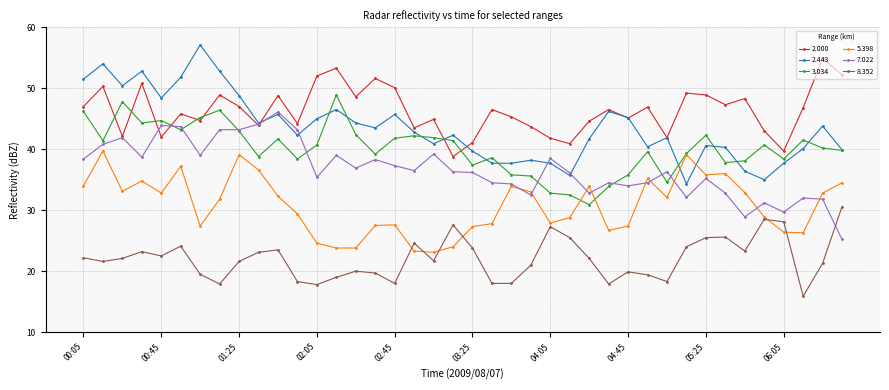

How many times do 3.034 and 2.000 cross each other?

8